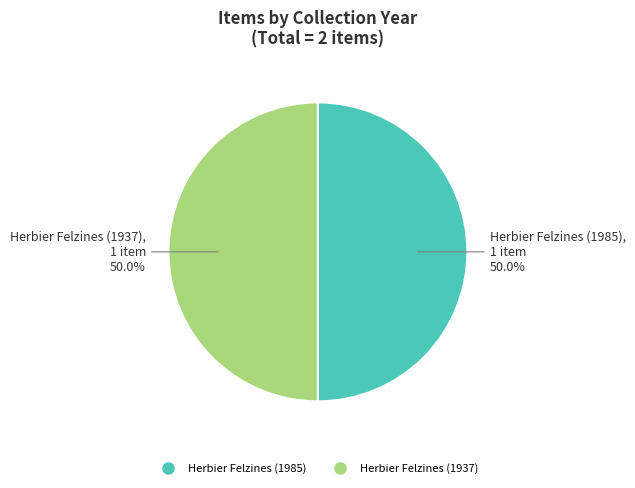

Approximately how many times larger is the value at Herbier Felzines (1985) compared to Herbier Felzines (1937)?

1.0